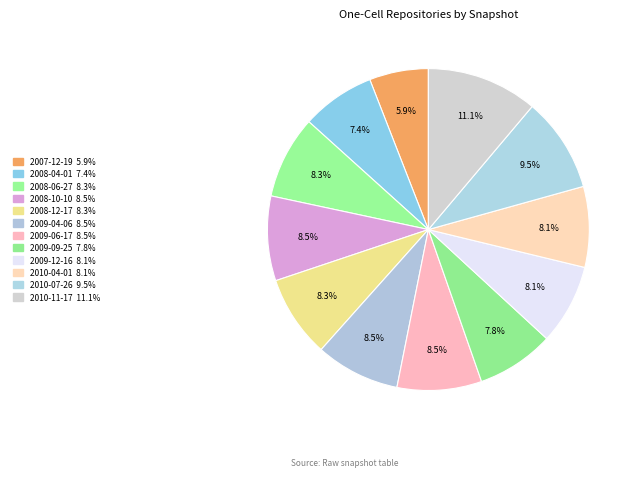

How many slices are in this pie chart?

12